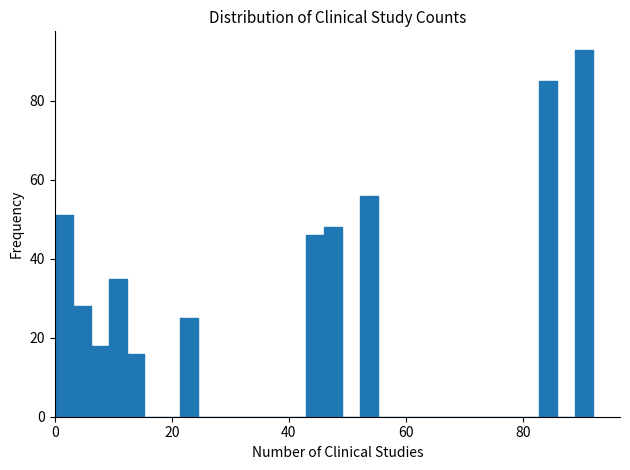

Read against the x-axis, roughly where is the centre of the tallest bar?

90